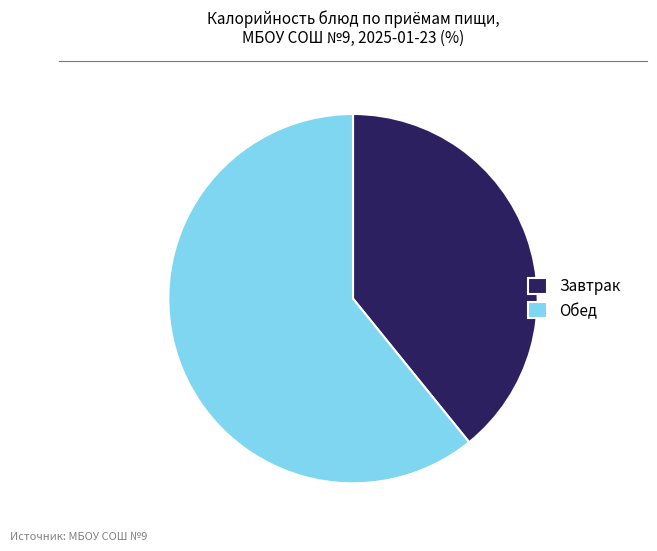

Combined, do Обед and Завтрак account for over 50%?

Yes